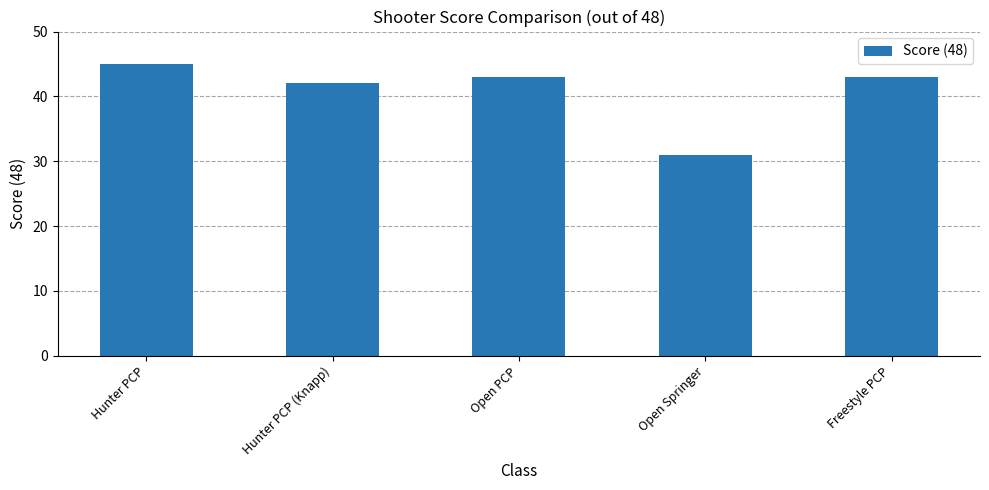

What is the label of the 5th bar from the right?

Hunter PCP